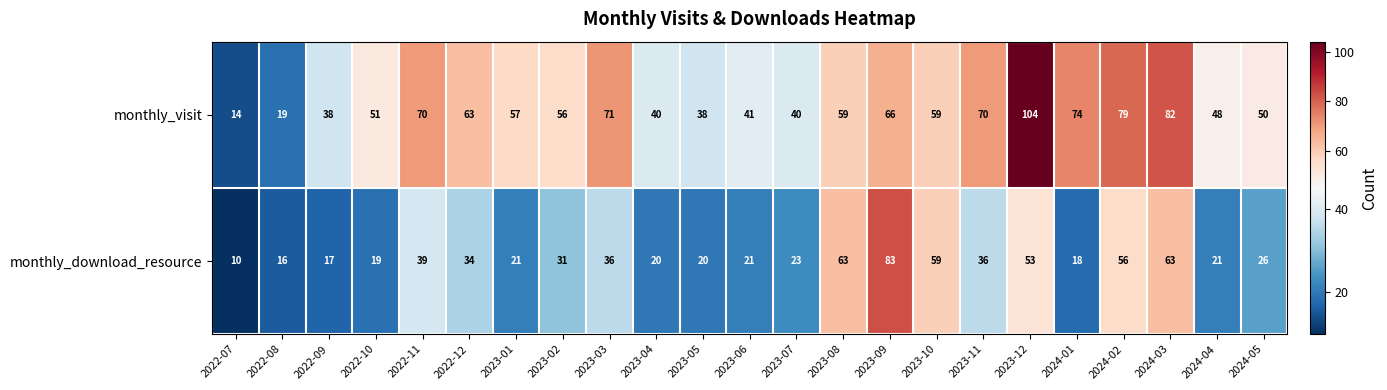

Which series has the largest range (max minus min)?

monthly_visit